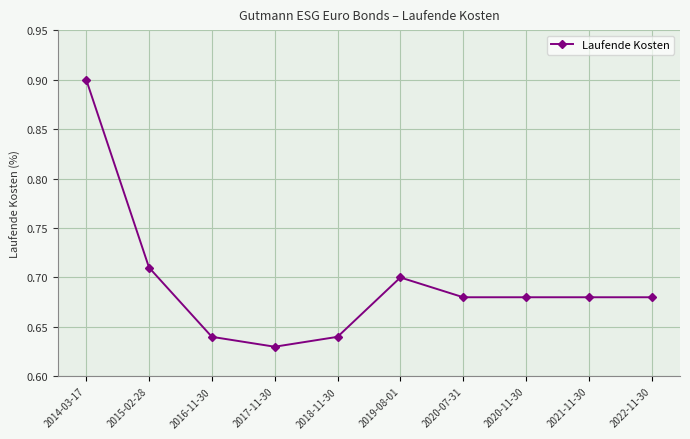

Where is the first local maximum?

2019-08-01